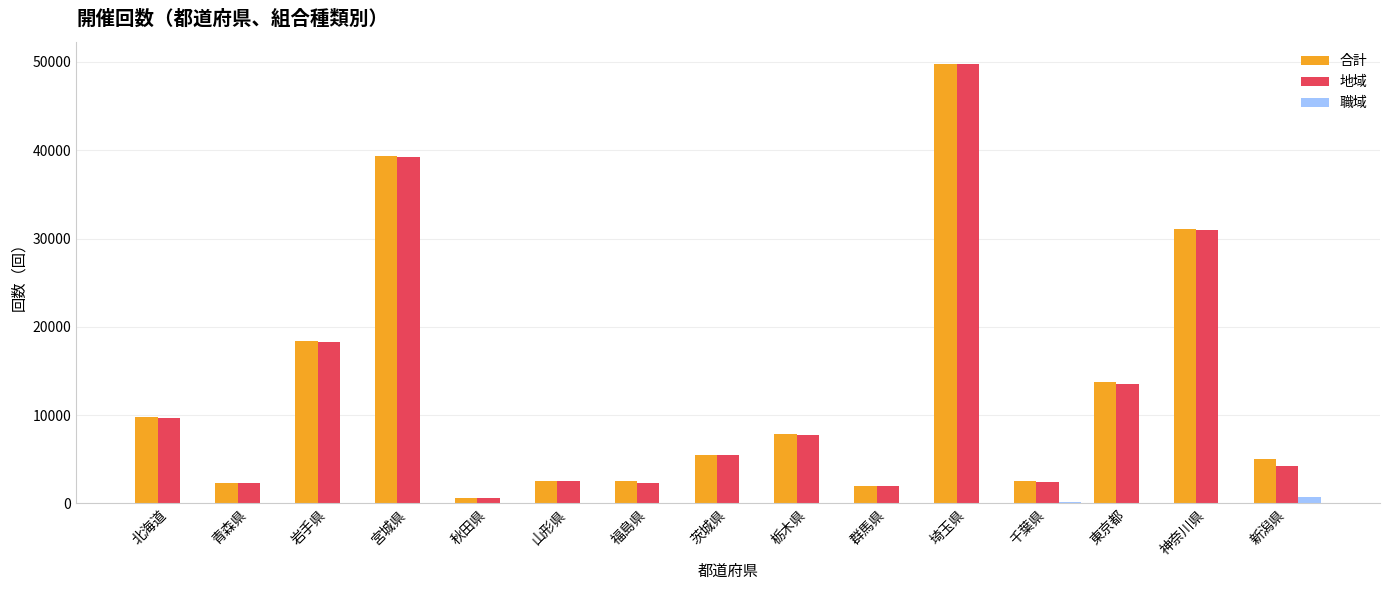

What is the sum of all 地域 values?

191374